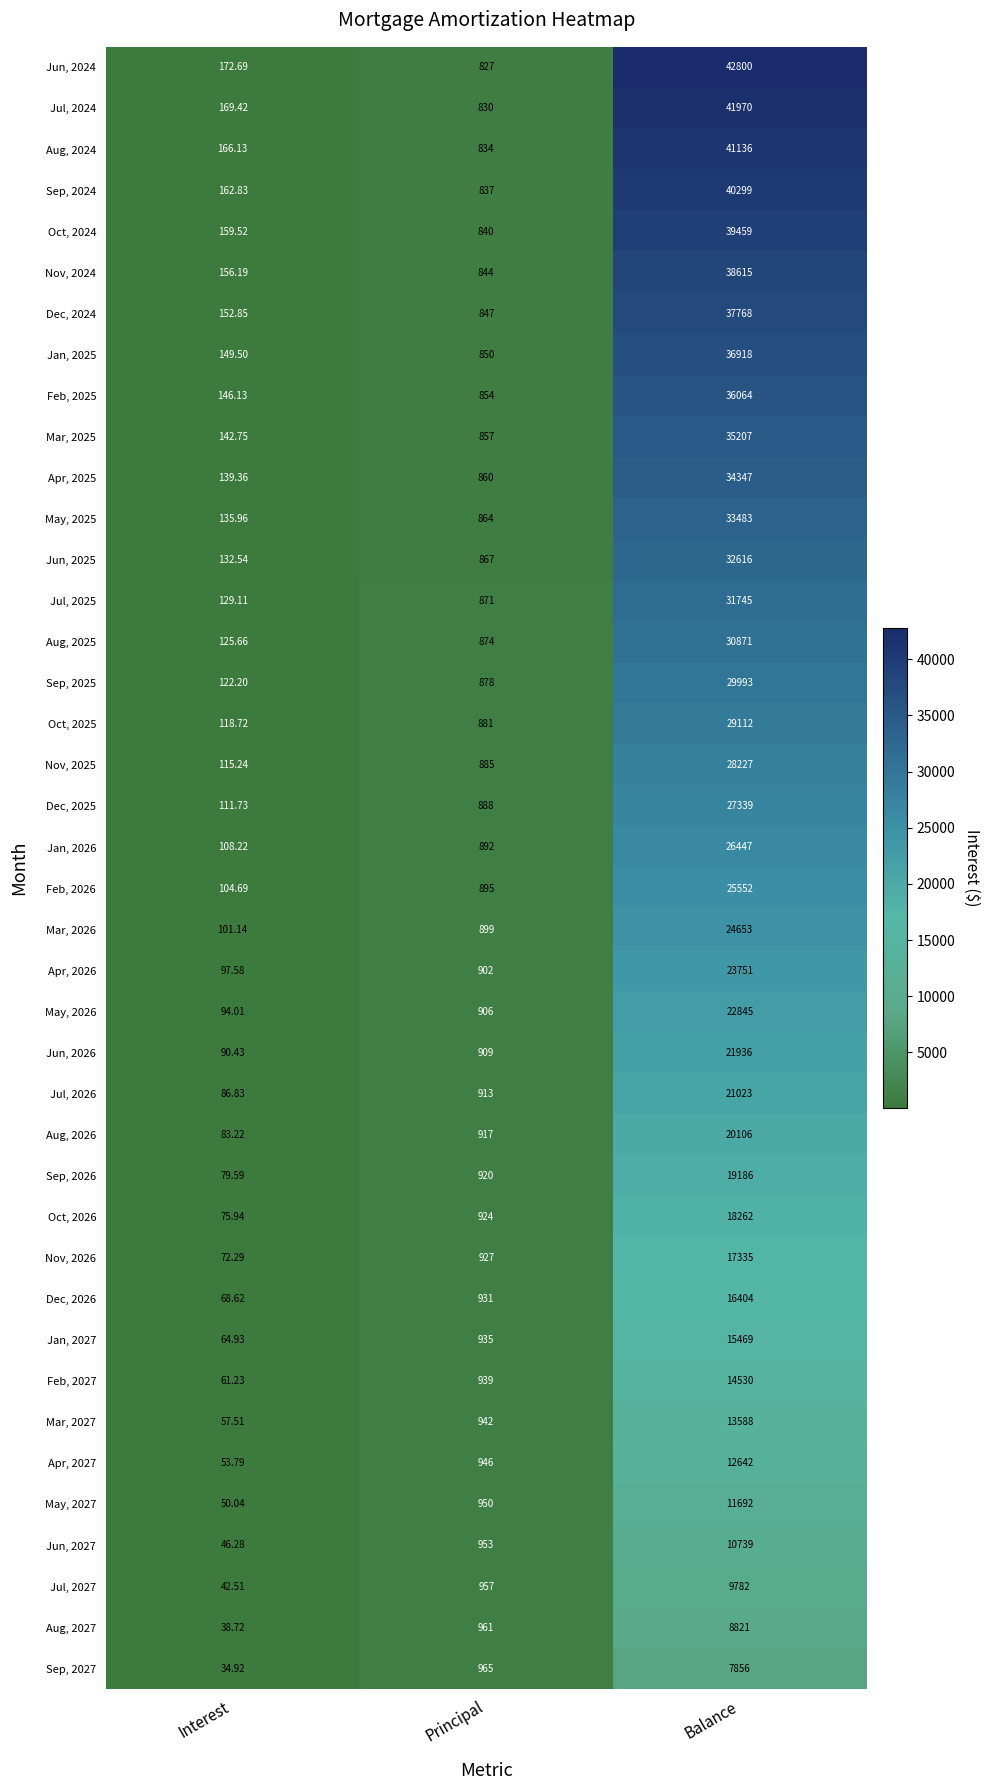

Which series changed the most between Interest and Balance?

Jun, 2024